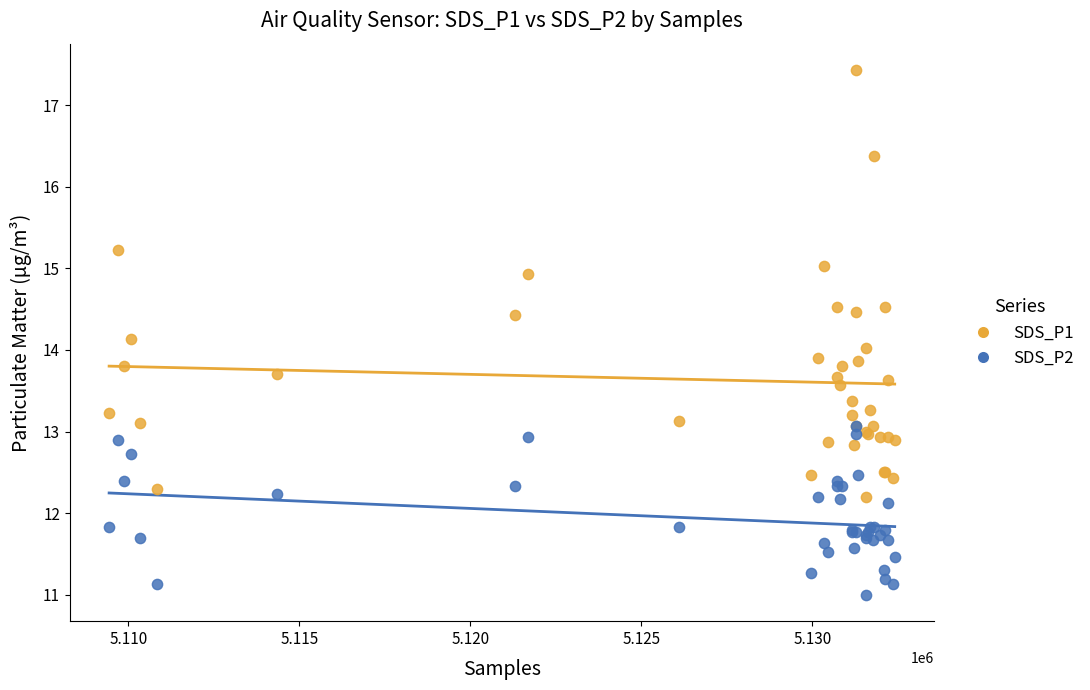

Which series reaches the minimum Y coordinate?

SDS_P2